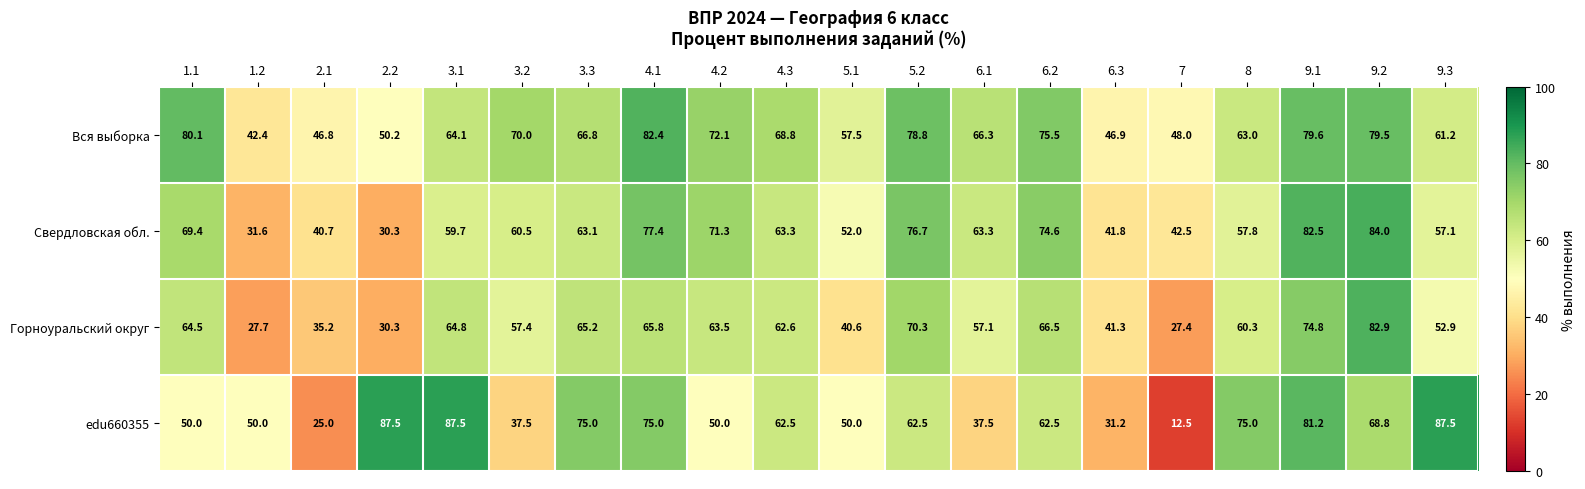

At which category is the sum across all series the highest?

9.1